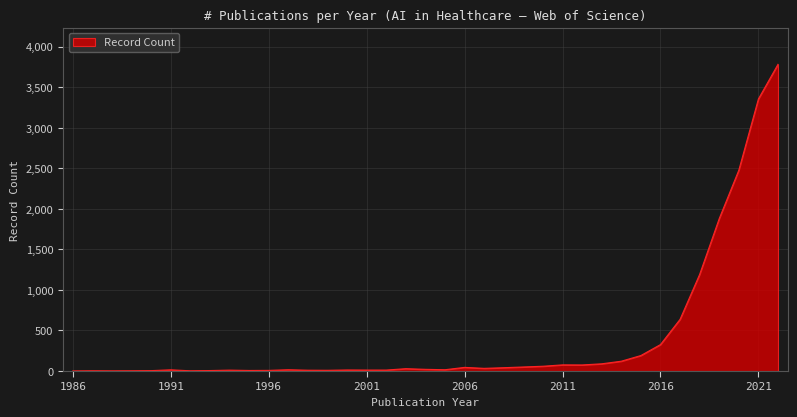

What is the minimum value shown in the chart?

1